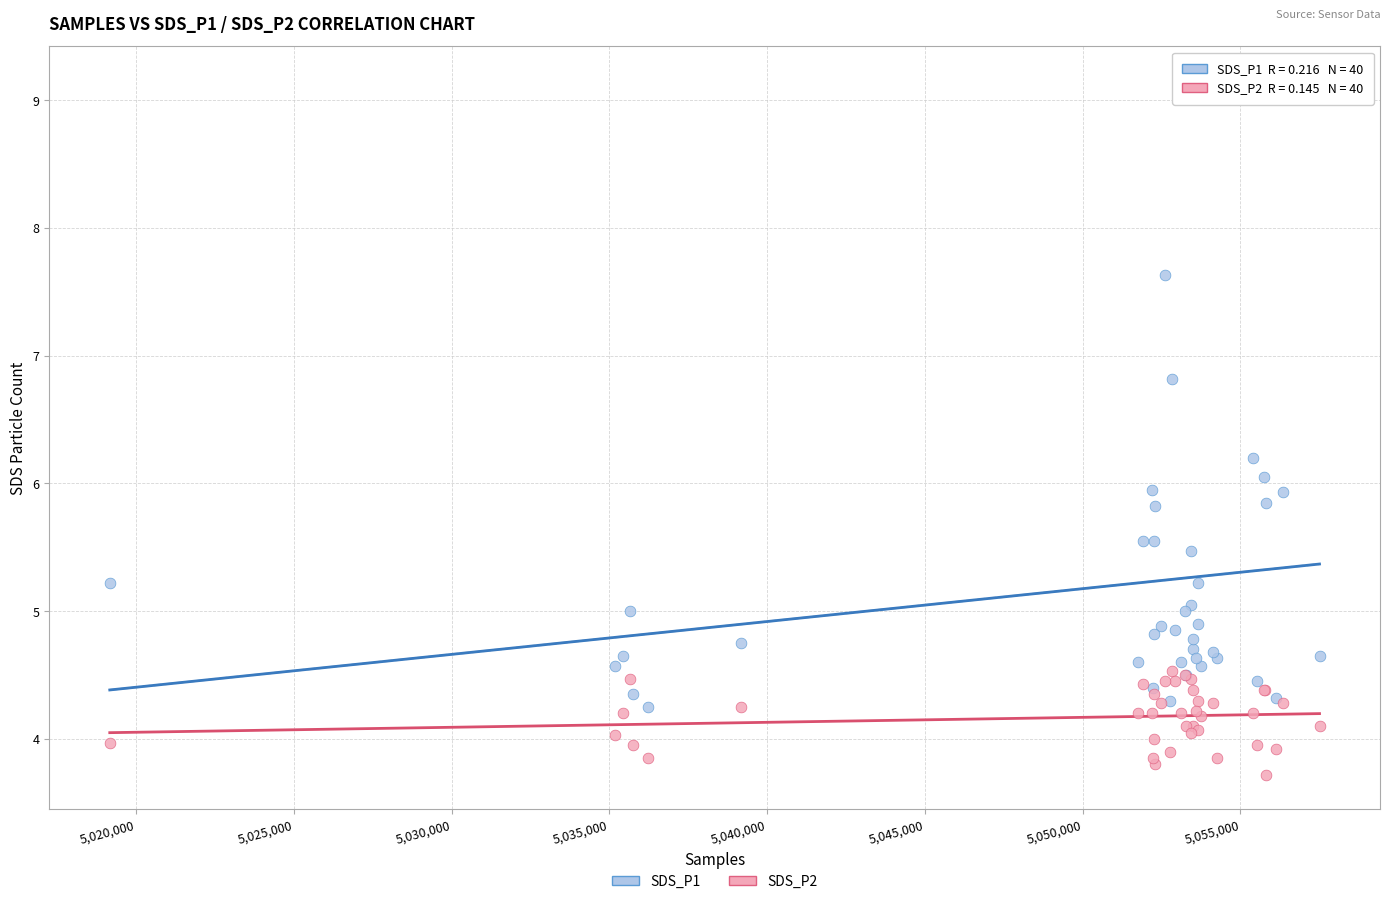

Which series has the largest Y range (max minus min)?

SDS_P1